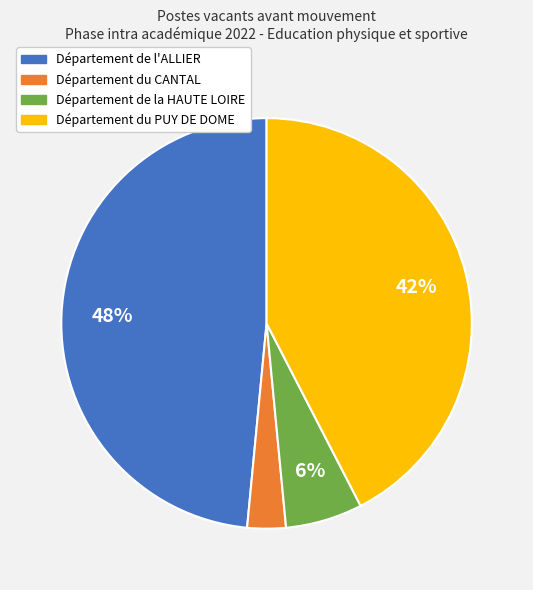

Does Département du CANTAL represent more than half of the total?

No